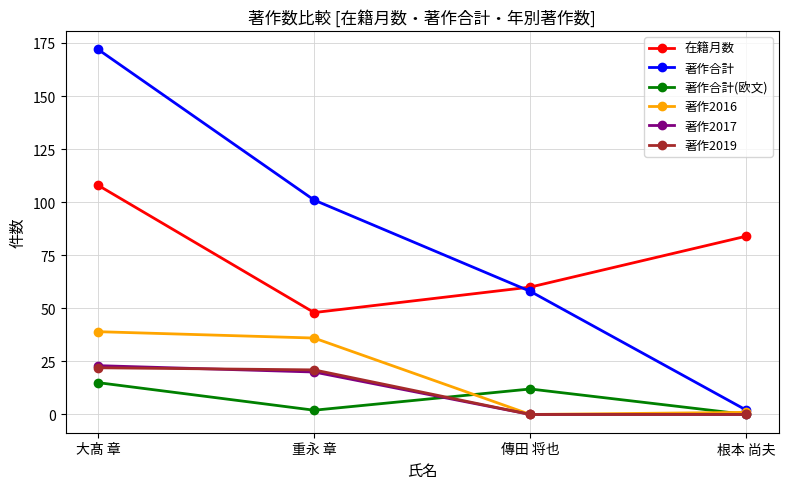

Where does the 著作合計 series first go above 101?

大髙 章